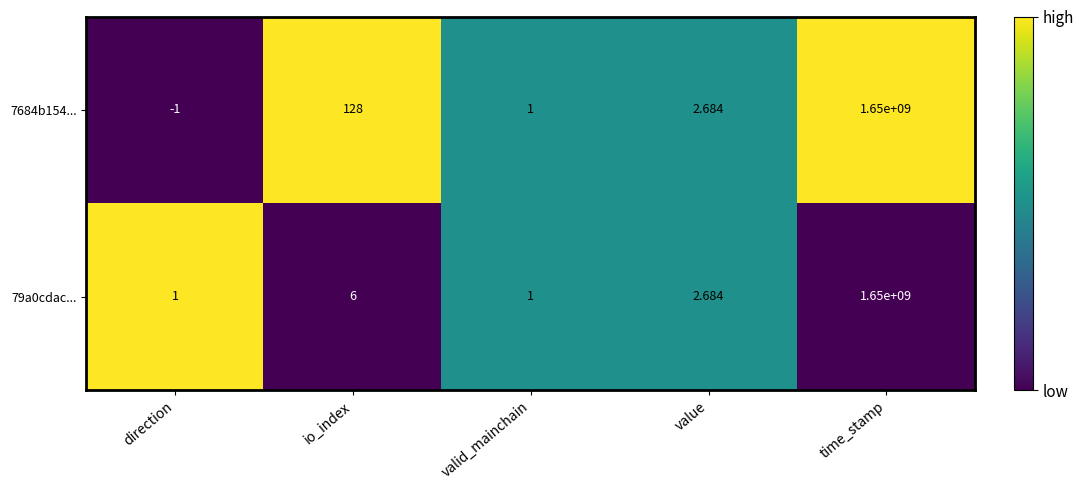

Where is 7684b154... nearest to the value 824999999?

io_index